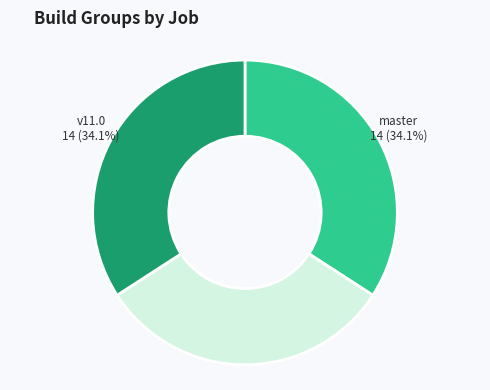

How many slices are in this pie chart?

3